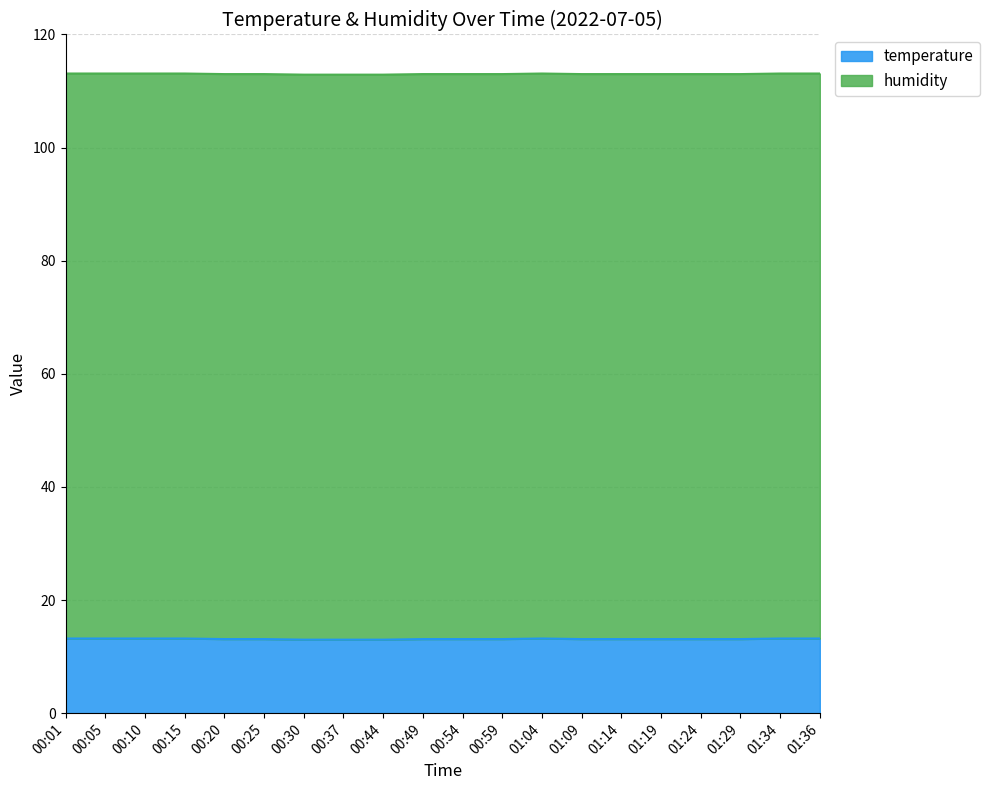

What is the change in value from 00:10 to 01:14?

-0.1